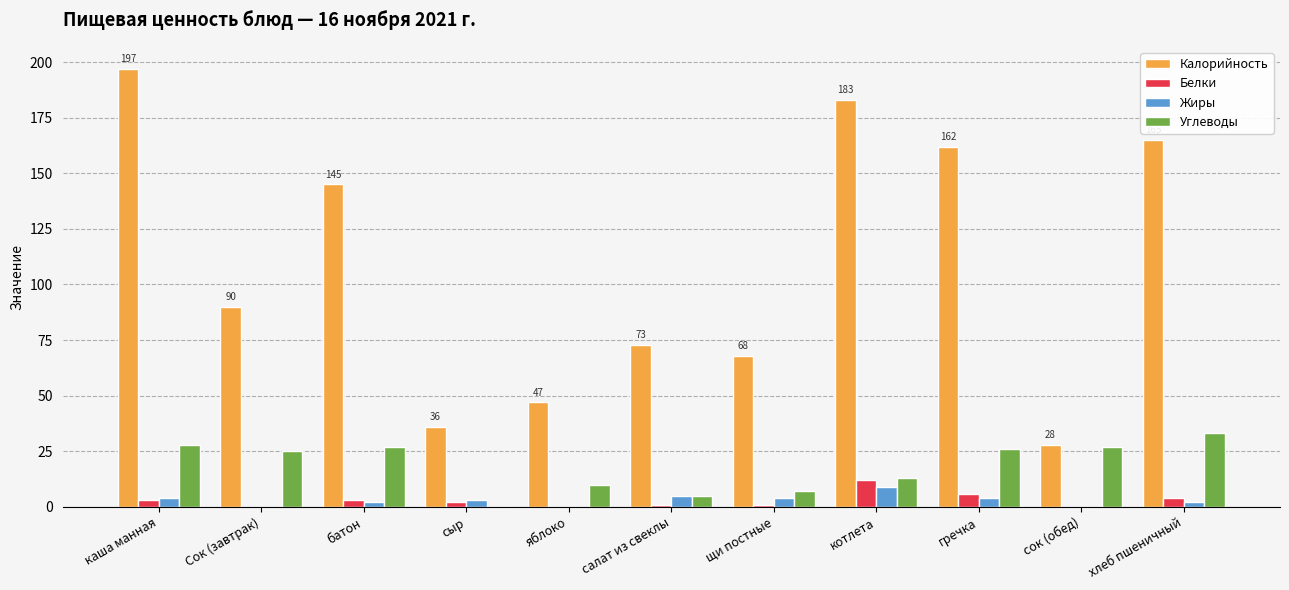

Which series has the widest spread of values?

Калорийность